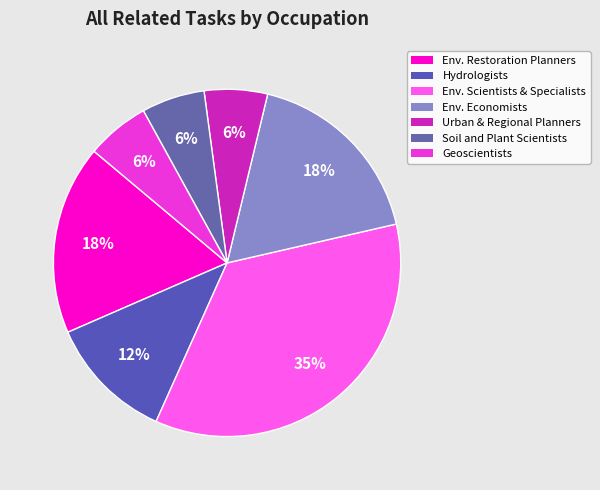

Is there any slice that represents more than half of the pie?

No